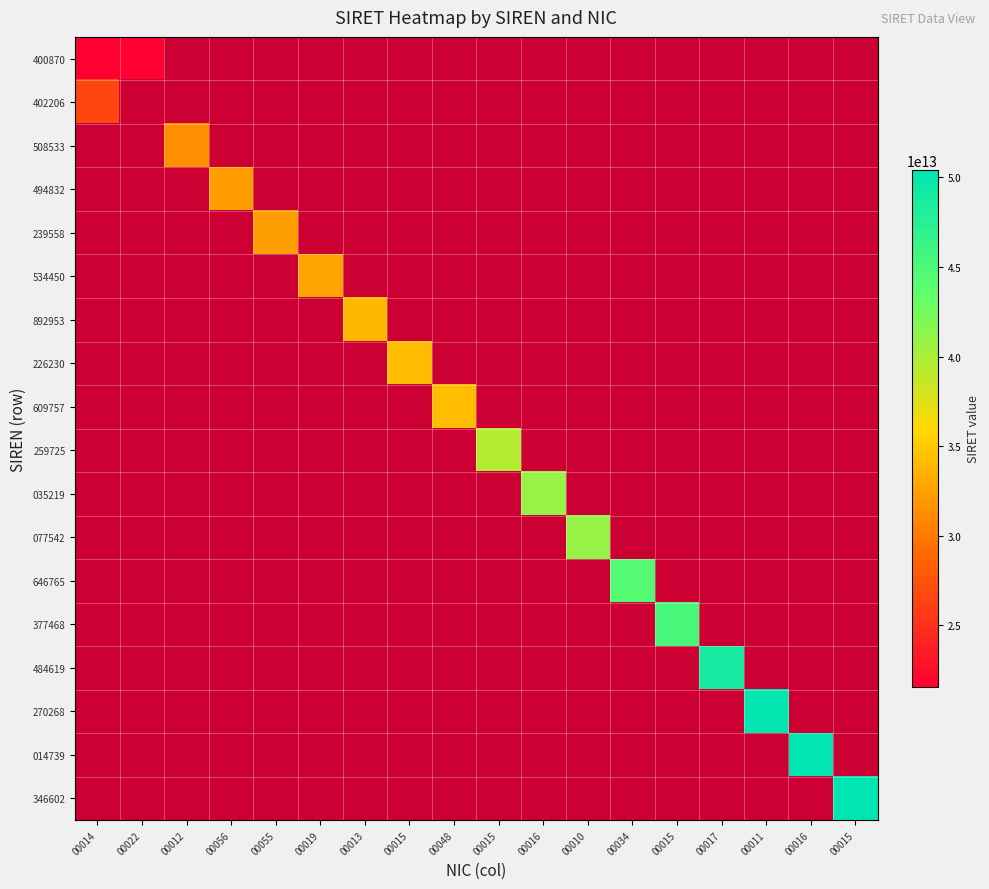

Which series has the widest spread of values?

400870